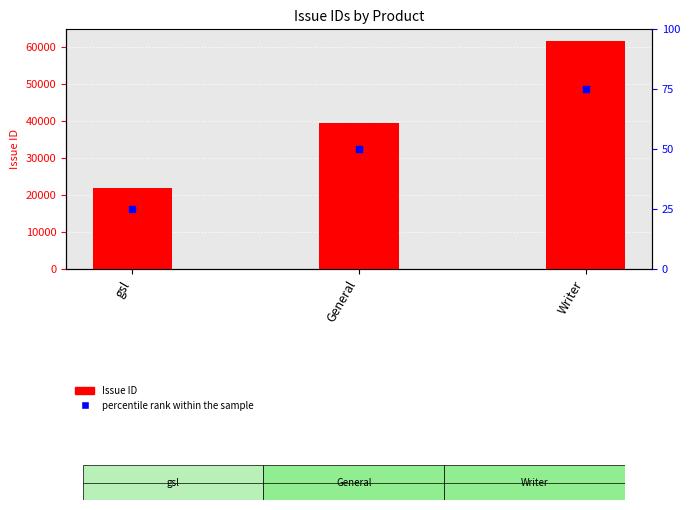

Which series reaches the maximum Y coordinate?

Issue ID